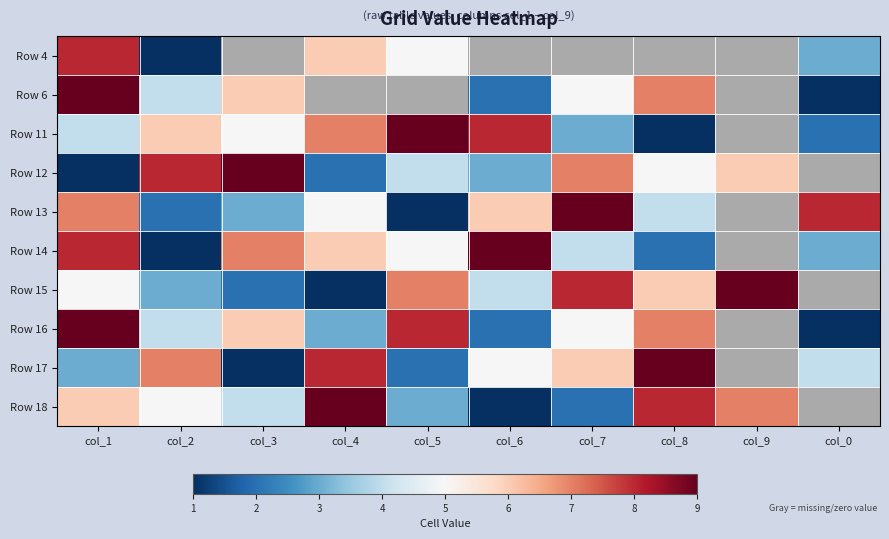

At which label does Row 14 first exceed 6?

col_1